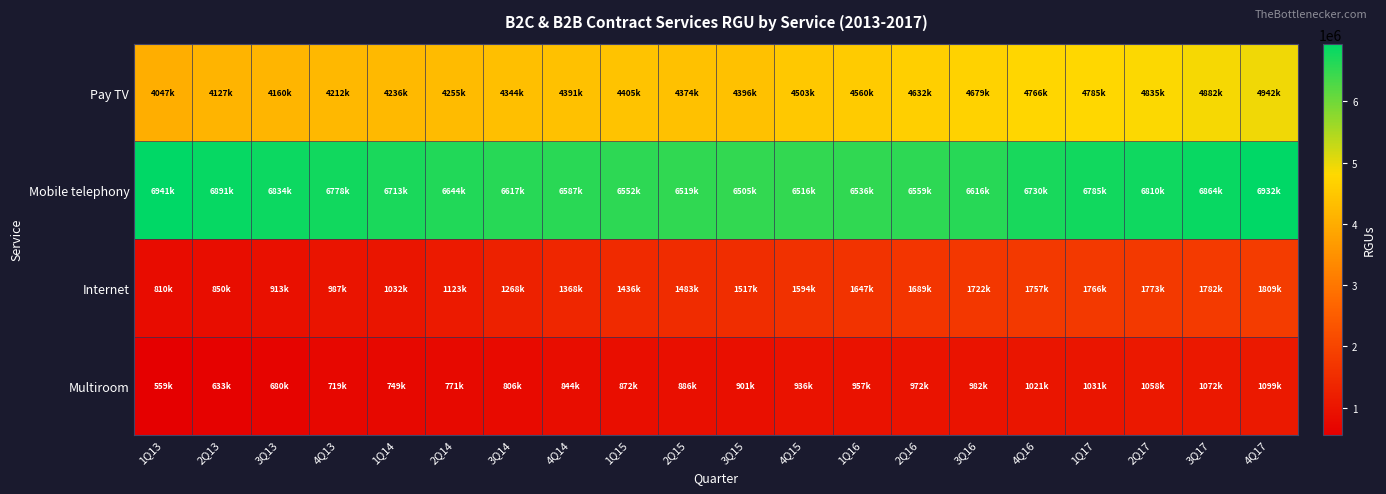

Reading left to right, what are all the values shown in this chart?

Pay TV: 1Q13=4047592	2Q13=4127560	3Q13=4160343	4Q13=4212323	1Q14=4236986	2Q14=4255544	3Q14=4344773	4Q14=4391702	1Q15=4405464	2Q15=4374517	3Q15=4396361	4Q15=4503320	1Q16=4560267	2Q16=4632246	3Q16=4679114	4Q16=4766429	1Q17=4785947	2Q17=4835534	3Q17=4882505	4Q17=4942640
Mobile telephony: 1Q13=6941638	2Q13=6891314	3Q13=6834719	4Q13=6778675	1Q14=6713629	2Q14=6644687	3Q14=6617382	4Q14=6587915	1Q15=6552365	2Q15=6519311	3Q15=6505016	4Q15=6516643	1Q16=6536366	2Q16=6559223	3Q16=6616579	4Q16=6730427	1Q17=6785002	2Q17=6810999	3Q17=6864787	4Q17=6932676
Internet: 1Q13=810721	2Q13=850073	3Q13=913360	4Q13=987809	1Q14=1032063	2Q14=1123138	3Q14=1268643	4Q14=1368211	1Q15=1436883	2Q15=1483193	3Q15=1517330	4Q15=1594740	1Q16=1647533	2Q16=1689256	3Q16=1722056	4Q16=1757742	1Q17=1766089	2Q17=1773006	3Q17=1782872	4Q17=1809728
Multiroom: 1Q13=559997	2Q13=633475	3Q13=680316	4Q13=719935	1Q14=749319	2Q14=771481	3Q14=806064	4Q14=844809	1Q15=872628	2Q15=886305	3Q15=901271	4Q15=936307	1Q16=957952	2Q16=972771	3Q16=982068	4Q16=1021720	1Q17=1031294	2Q17=1058982	3Q17=1072513	4Q17=1099582